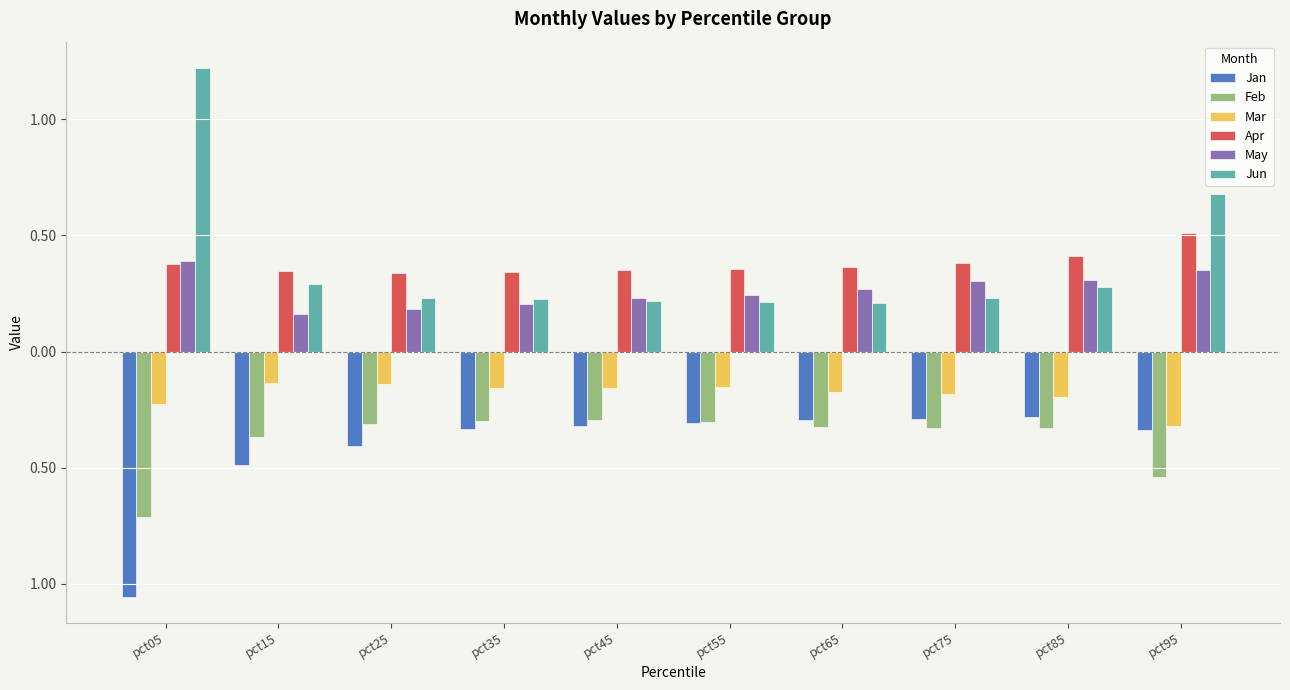

What are all the series names shown in the legend?

Jan, Feb, Mar, Apr, May, Jun